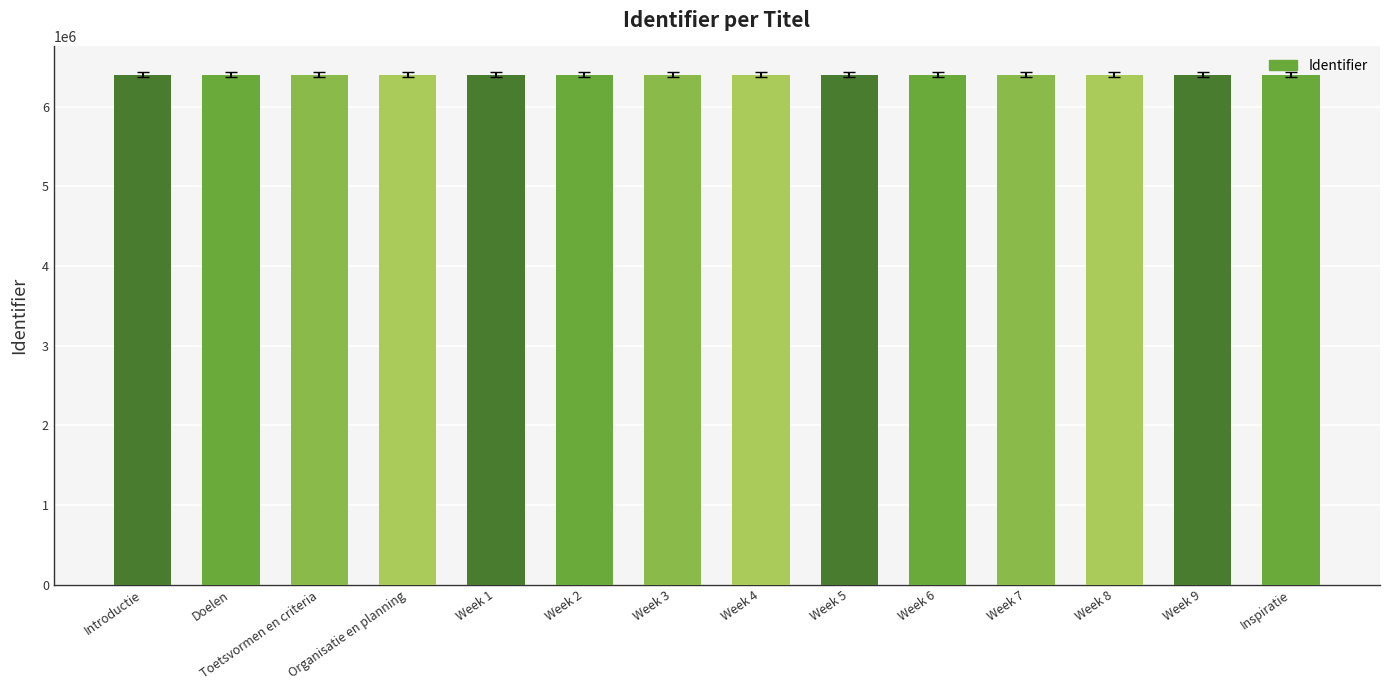

What is the greatest value displayed?

6404615